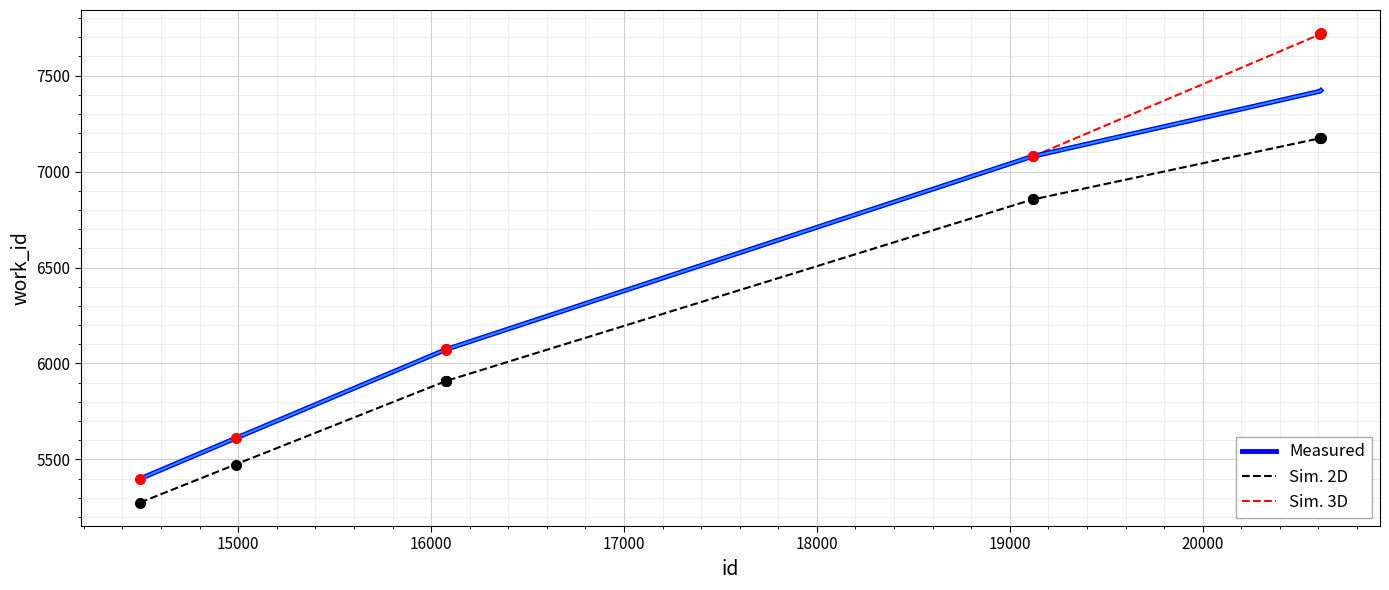

What is the difference between the second highest and minimum values in the Sim. 3D series?

2317.8